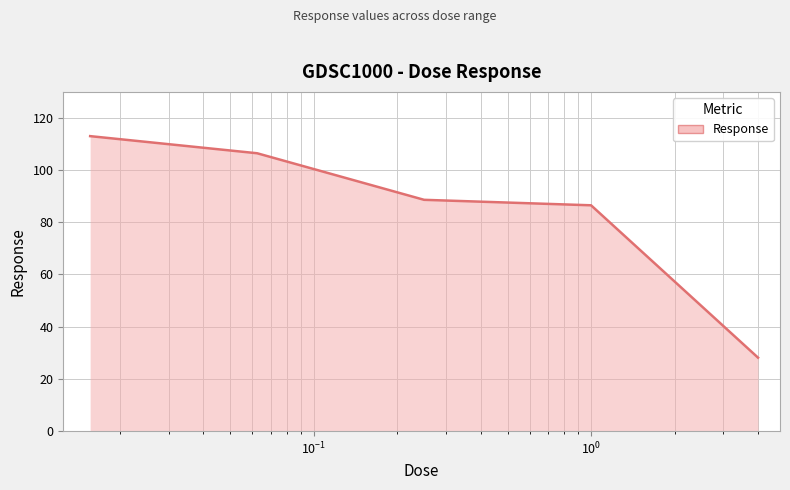

Reading right to left, what are all the values shown in this chart?

28.1	86.4	88.5	106.4	112.9